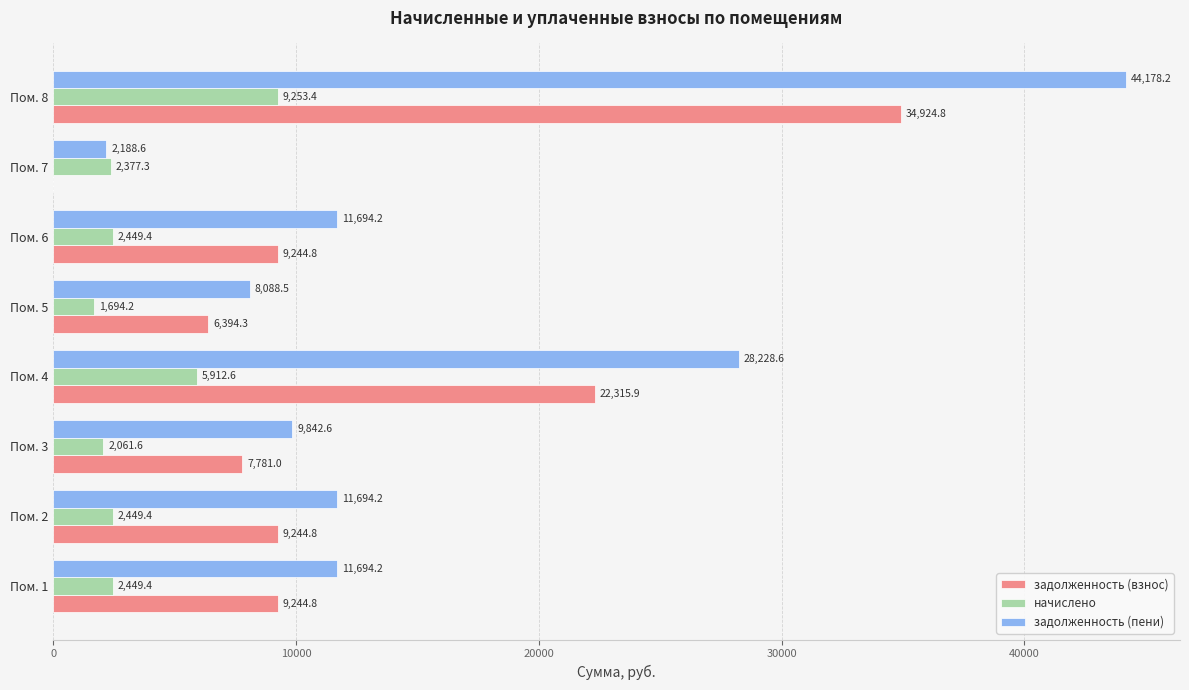

What is the sum of the задолженность (взнос) values at Пом. 4 and Пом. 1?

31560.7